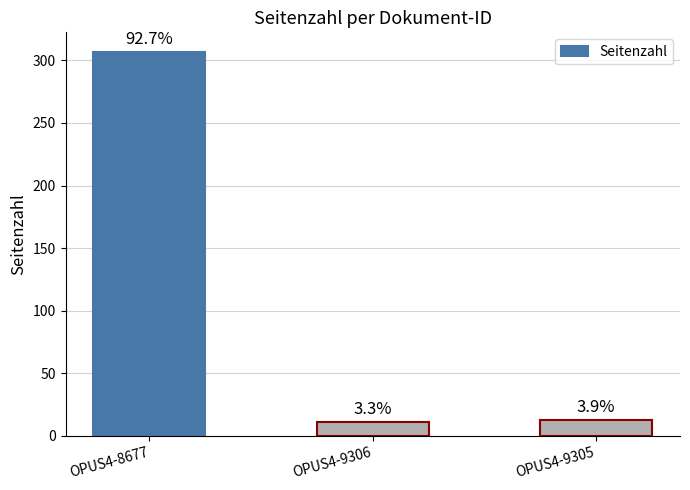

What is the sum of all values?

331